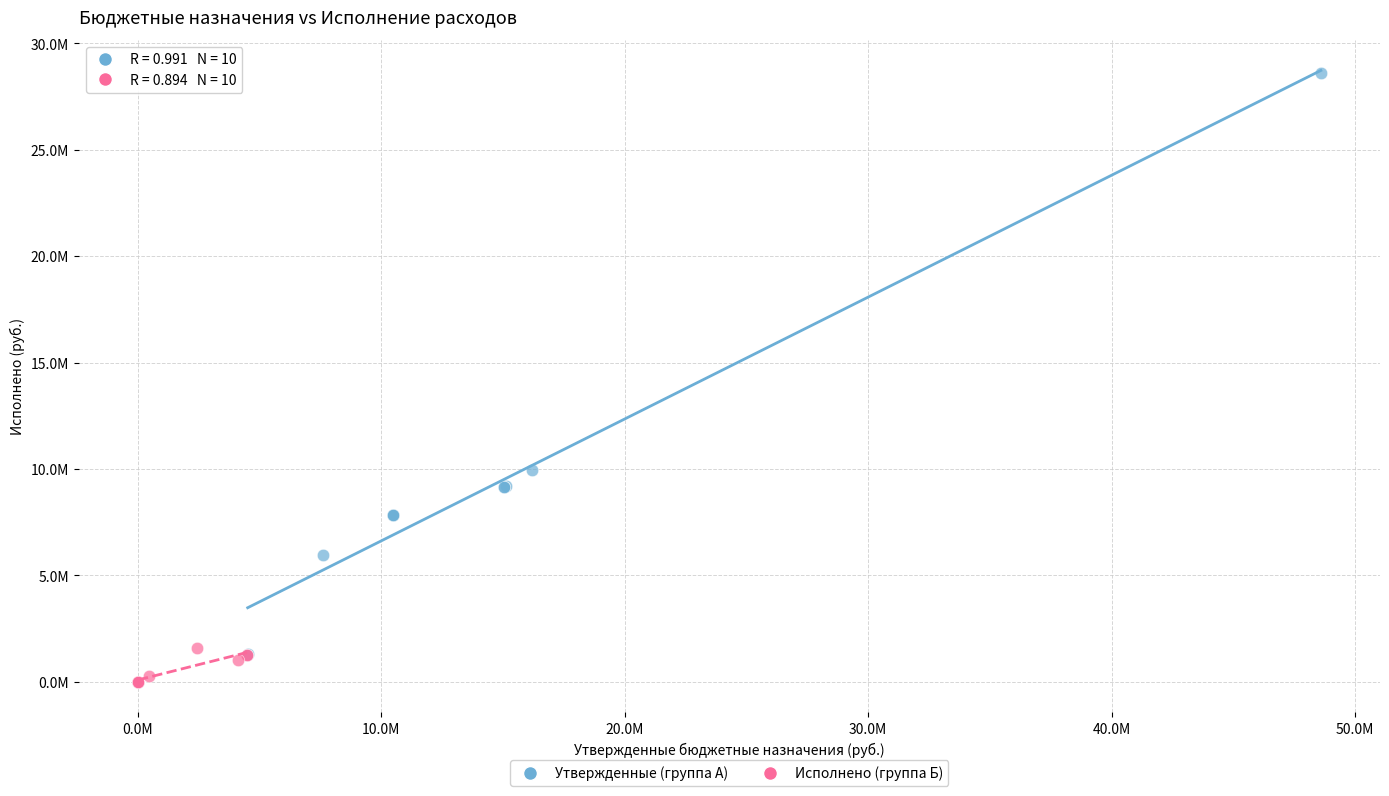

What are all the series names shown in the legend?

Утвержденные (группа А), Исполнено (группа Б)